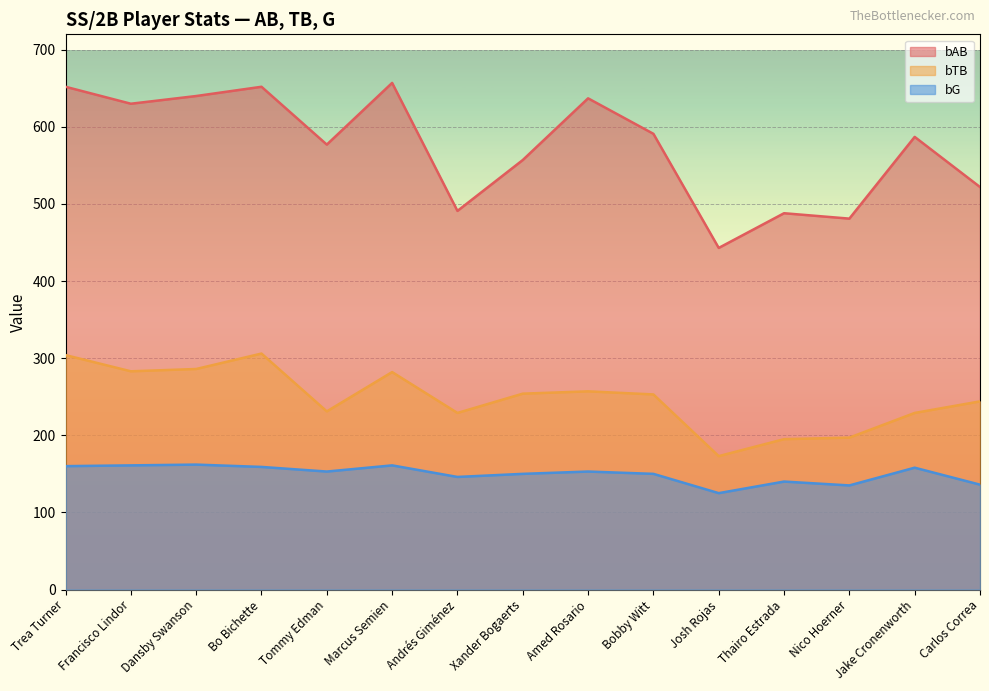

Count the number of data series in this chart.

3